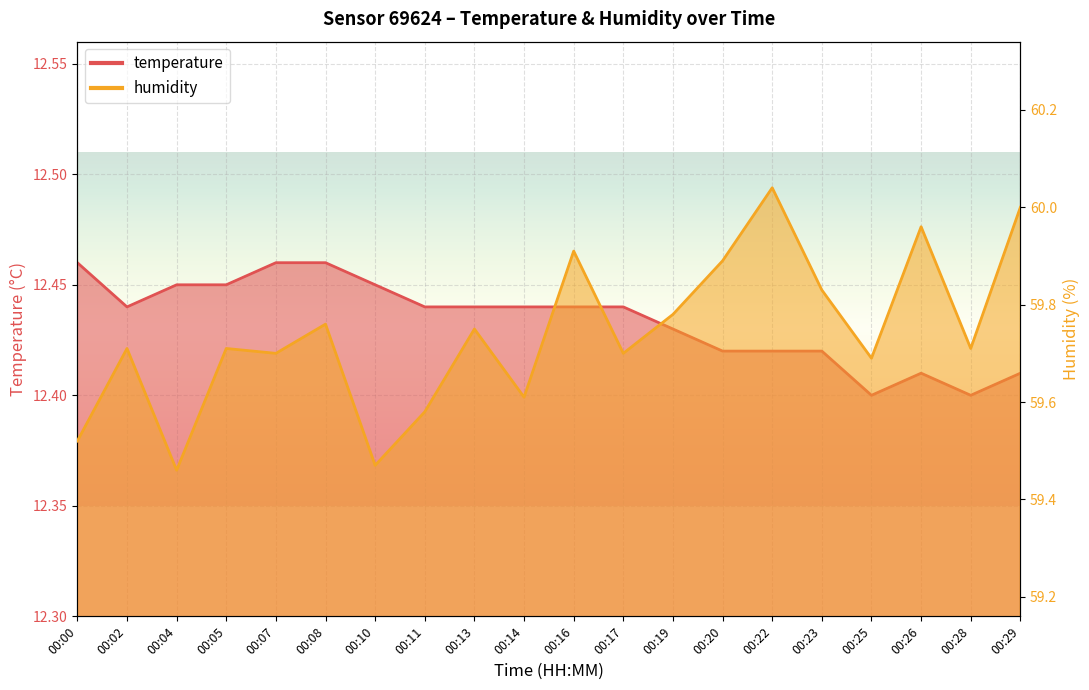

Which series has the widest spread of values?

humidity